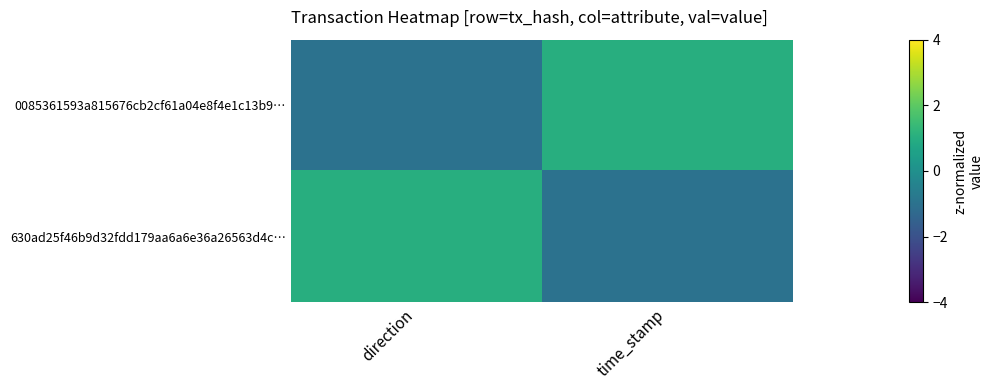

Rank the series at direction from highest to lowest value.

630ad25f46b9d32fdd179aa6a6e36a26563d4c…, 0085361593a815676cb2cf61a04e8f4e1c13b9…